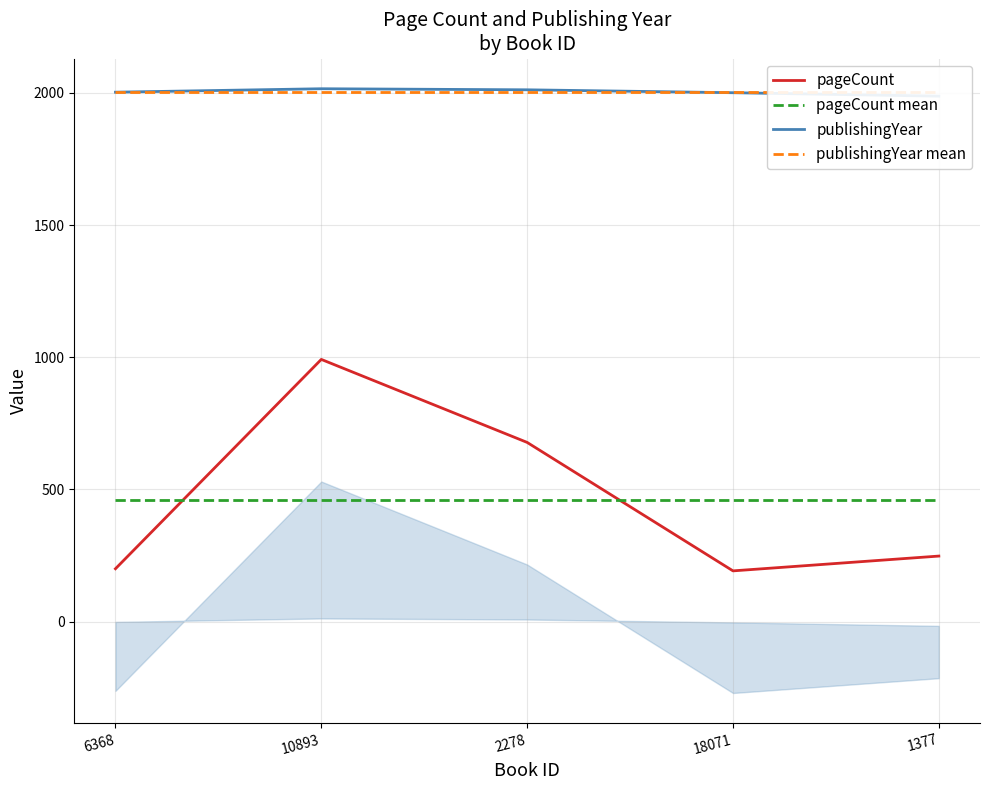

True or false: pageCount mean has a value of 721 at 10893.

False